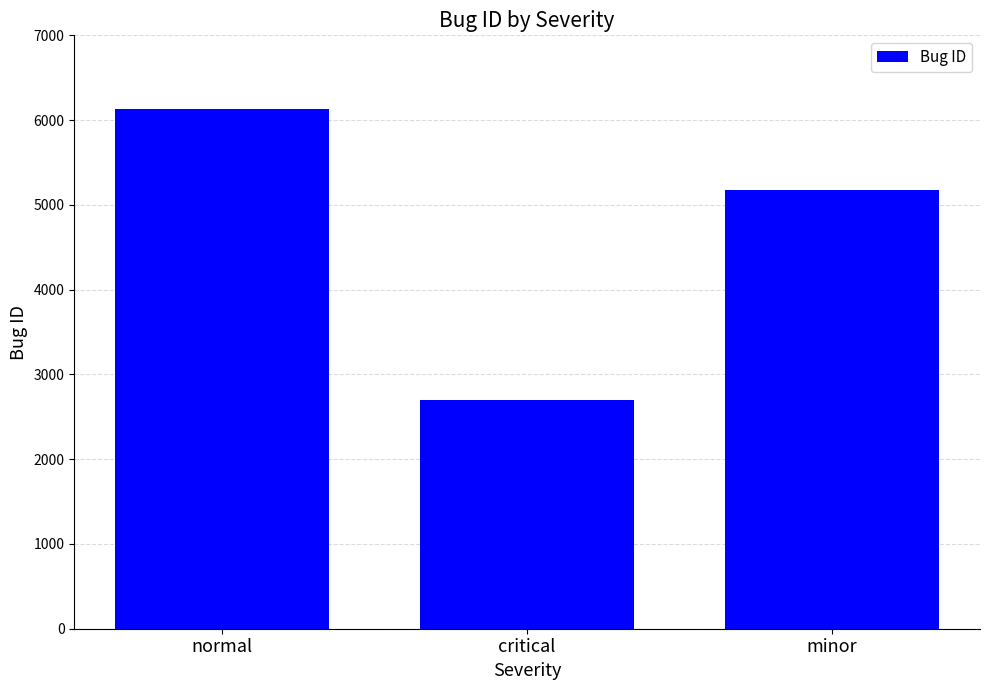

Approximately how many times larger is the value at critical compared to normal?

0.4